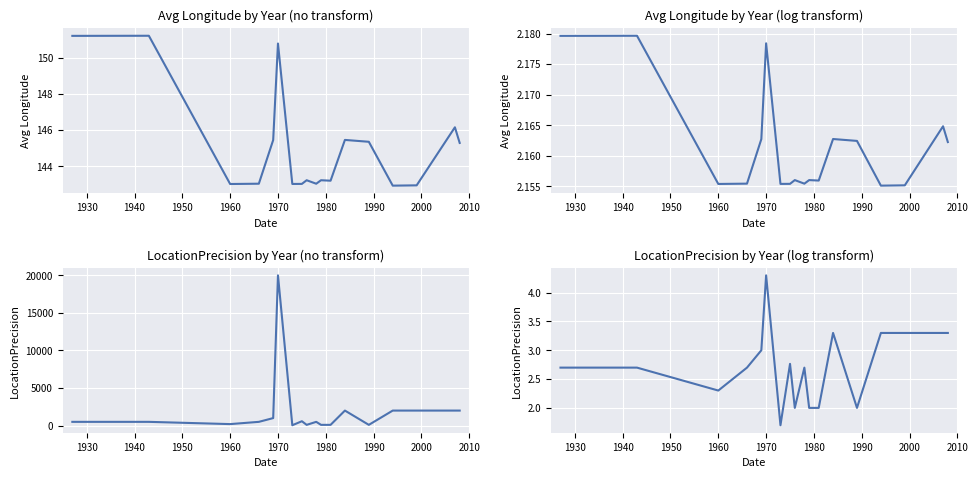

How many data points in LocationPrecision are above 2?

13